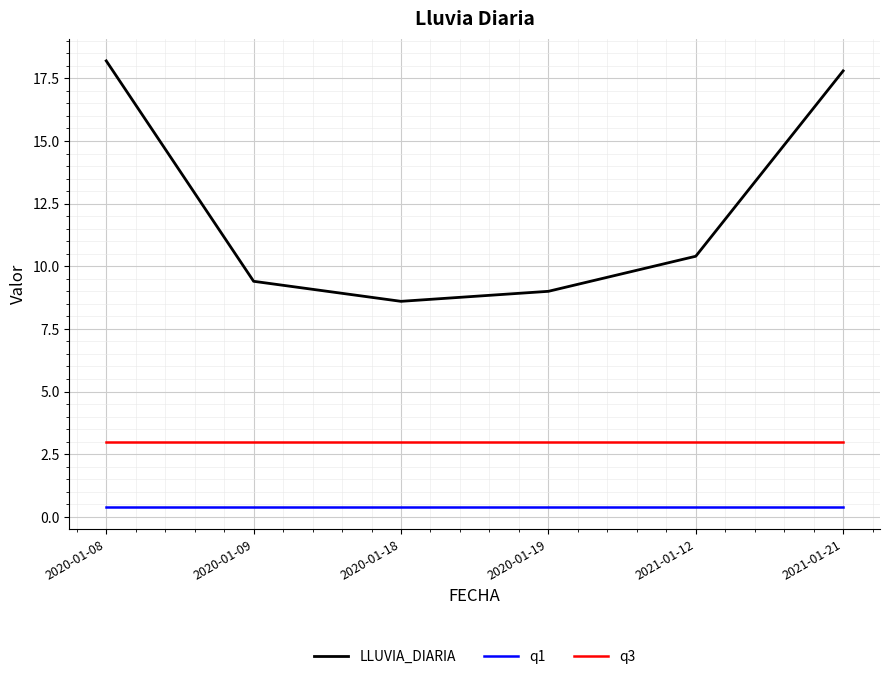

What are all the series names shown in the legend?

LLUVIA_DIARIA, q1, q3